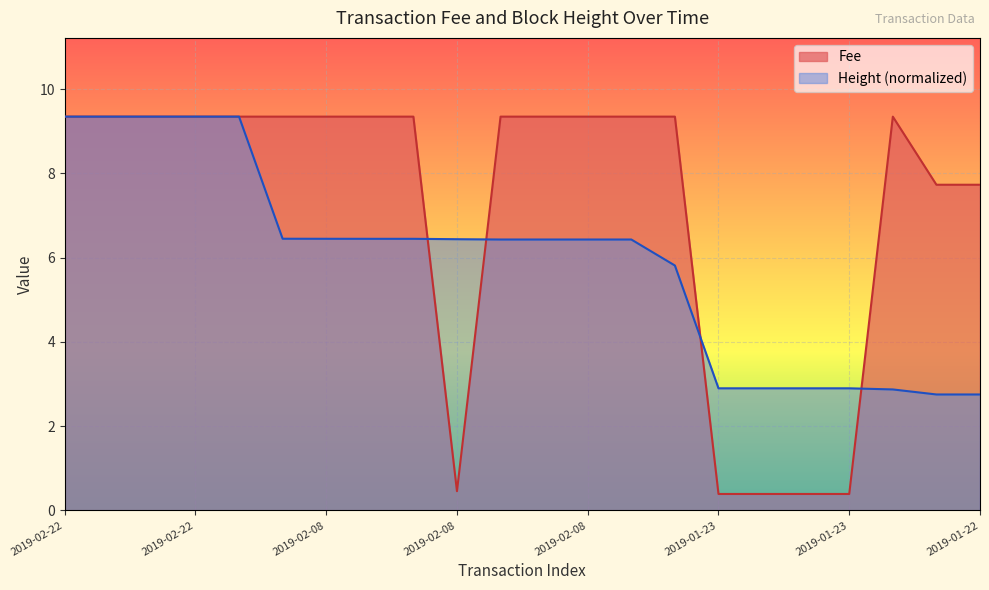

At which label does Fee reach its minimum?

2019-01-23 15:03:03